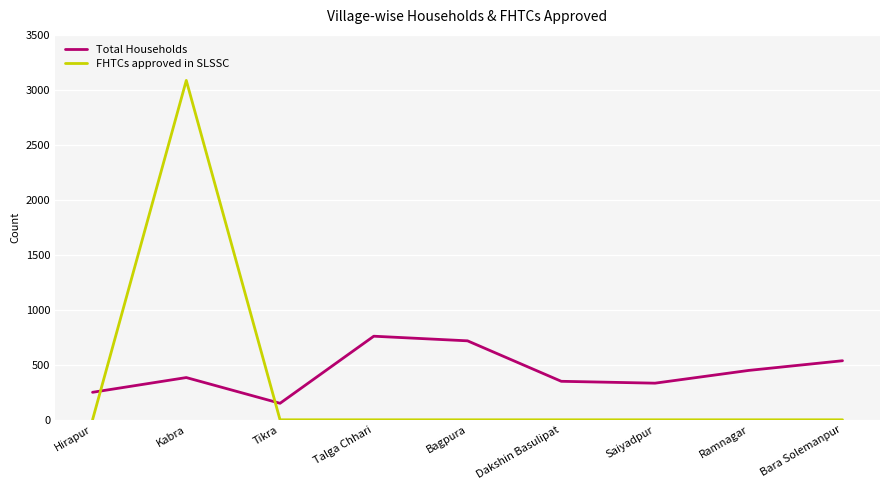

The Total Households series shows 333 at Saiyadpur. True or false?

True